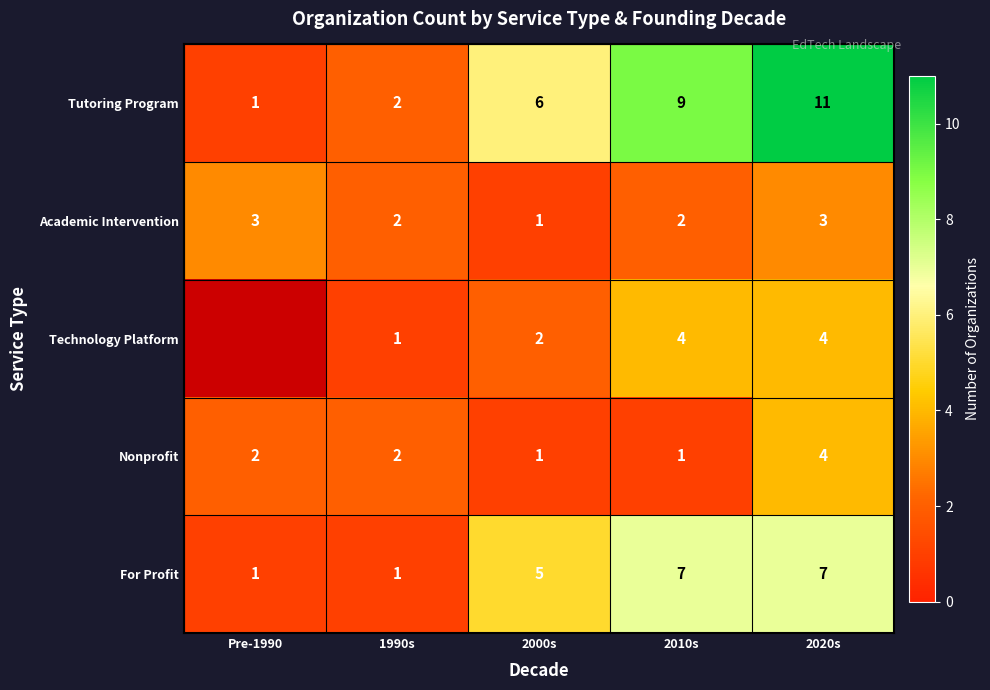

At which category is the sum across all series the highest?

2020s